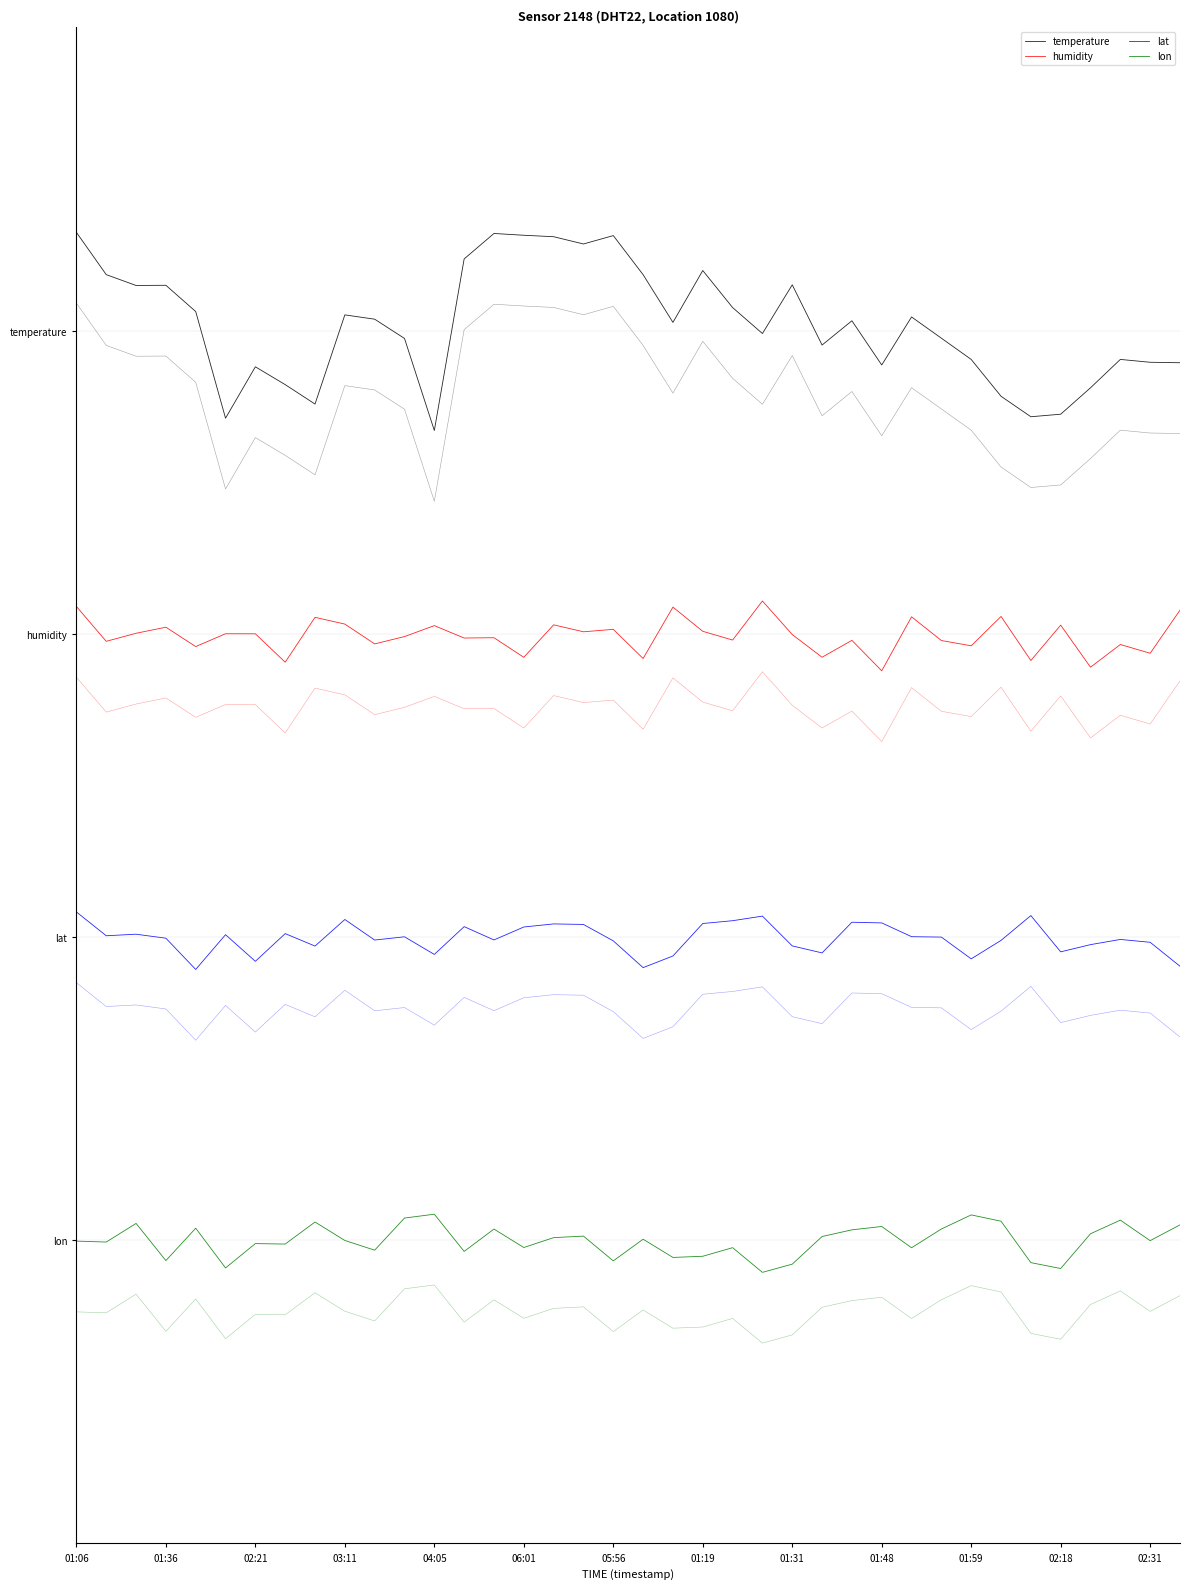

Which series has the largest range (max minus min)?

temperature